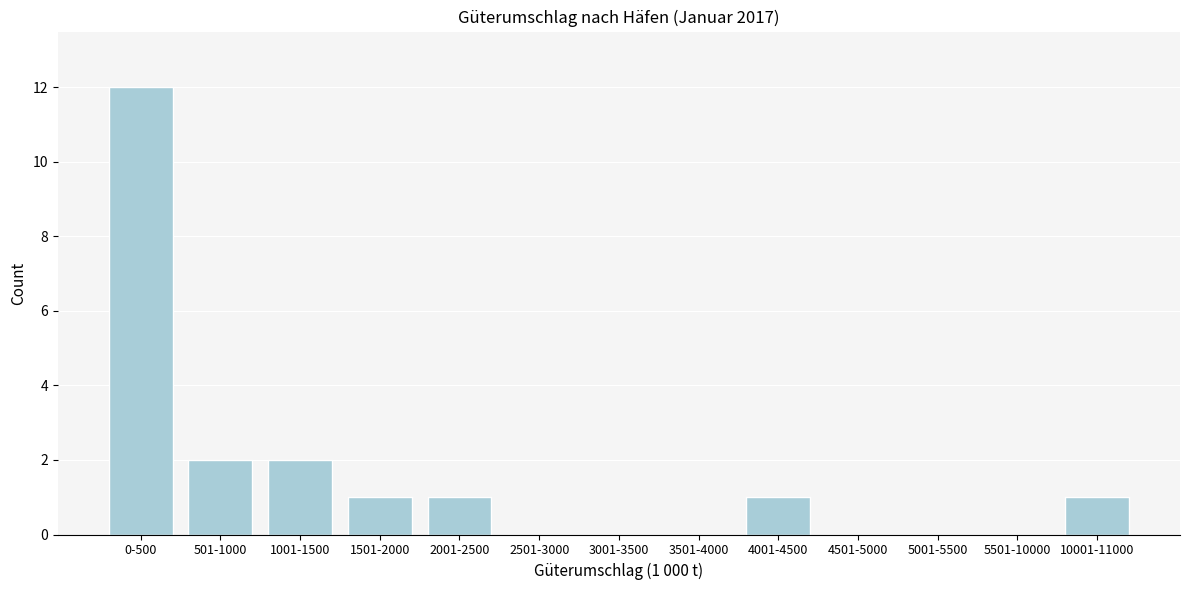

Reading right to left, transcribe all the data shown in this chart.

10001-11000=1	5501-10000=0	5001-5500=0	4501-5000=0	4001-4500=1	3501-4000=0	3001-3500=0	2501-3000=0	2001-2500=1	1501-2000=1	1001-1500=2	501-1000=2	0-500=12